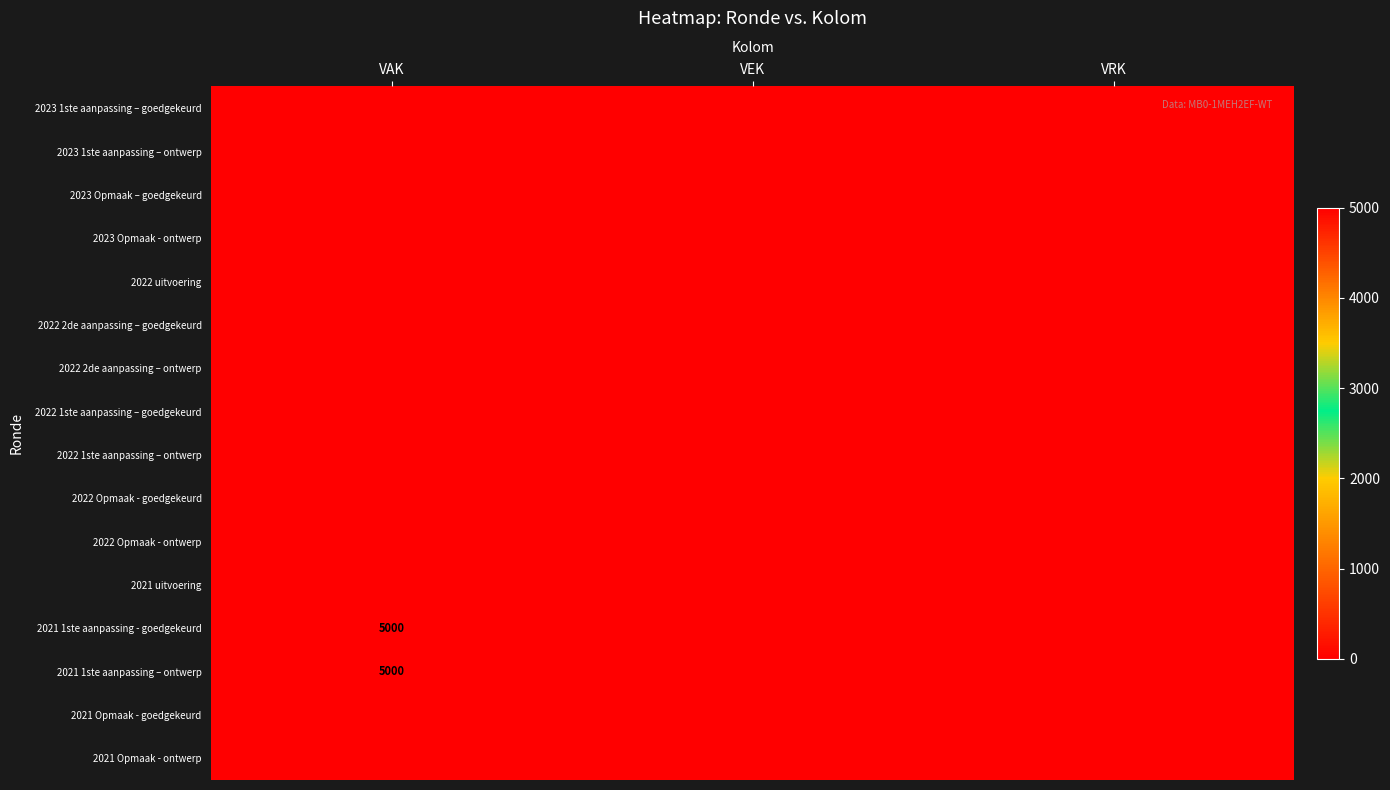

Is it true that 2021 1ste aanpassing – ontwerp equals 3064 at VAK?

False